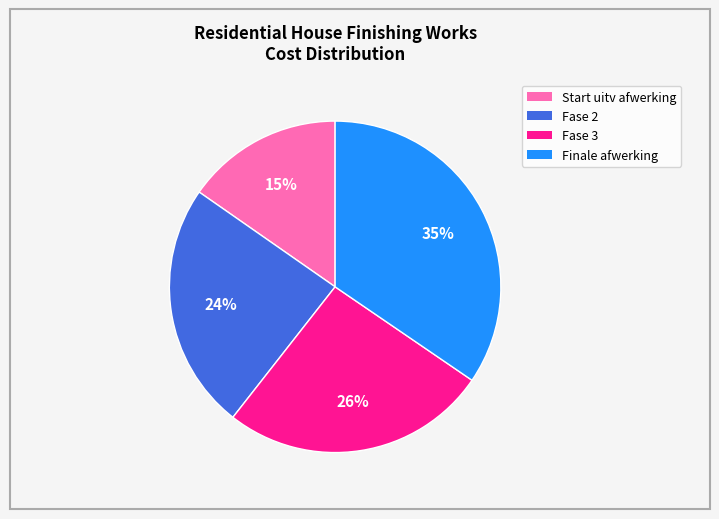

Approximately how many times larger is the value at Finale afwerking compared to Fase 3?

1.3